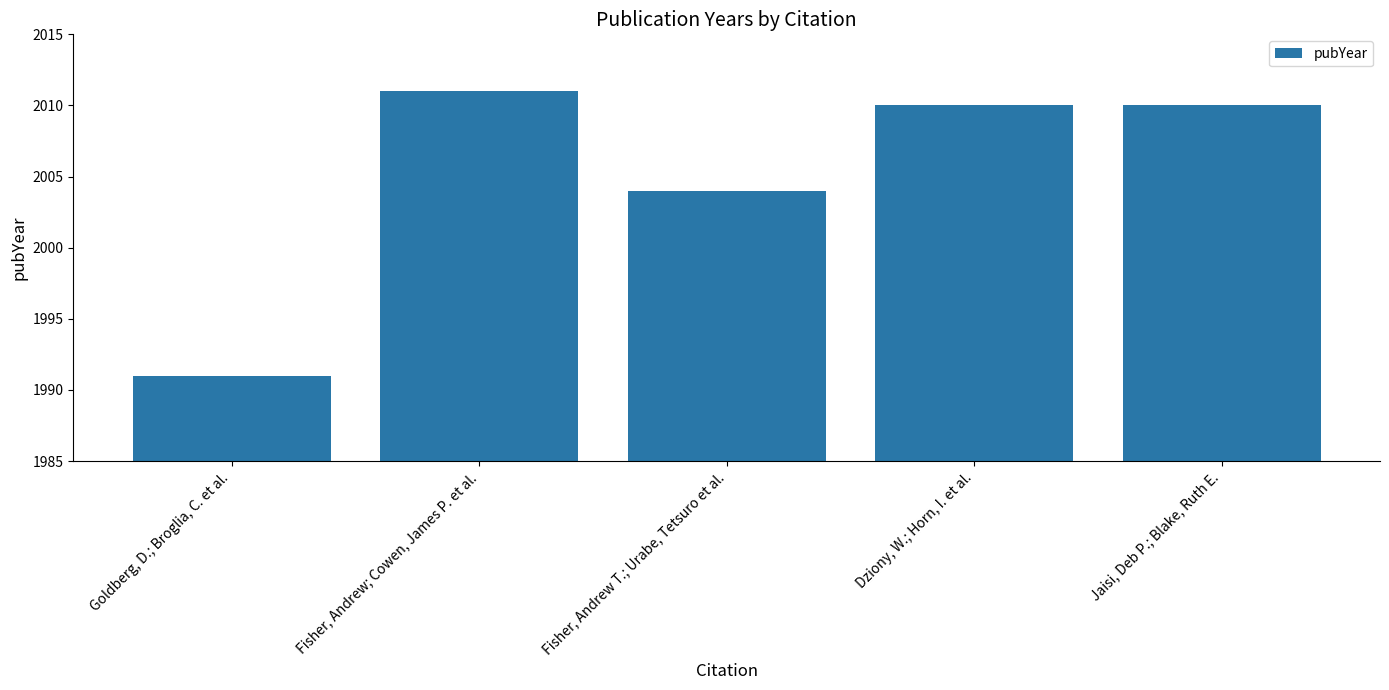

What is the ratio of the value at Fisher, Andrew T.; Urabe, Tetsuro et al. to the value at Goldberg, D.; Broglia, C. et al.?

1.0